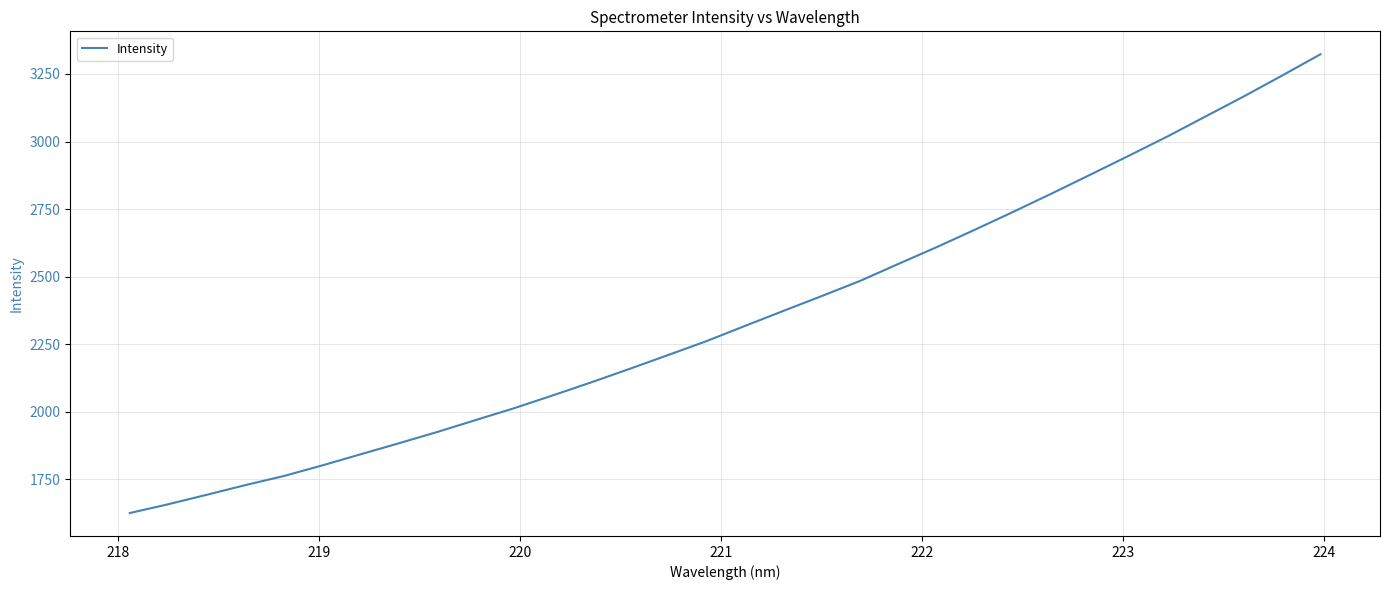

What is the greatest value displayed?

3322.9